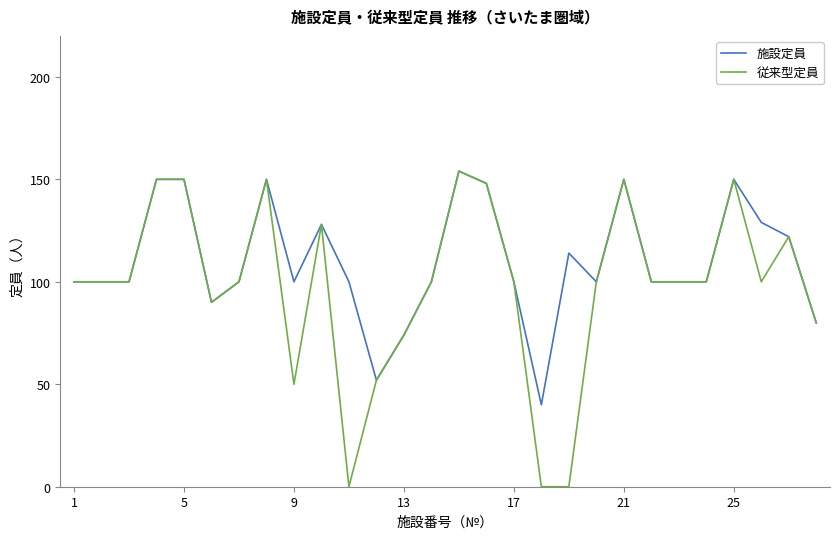

What is the difference between the maximum and minimum values in the 従来型定員 series?

154